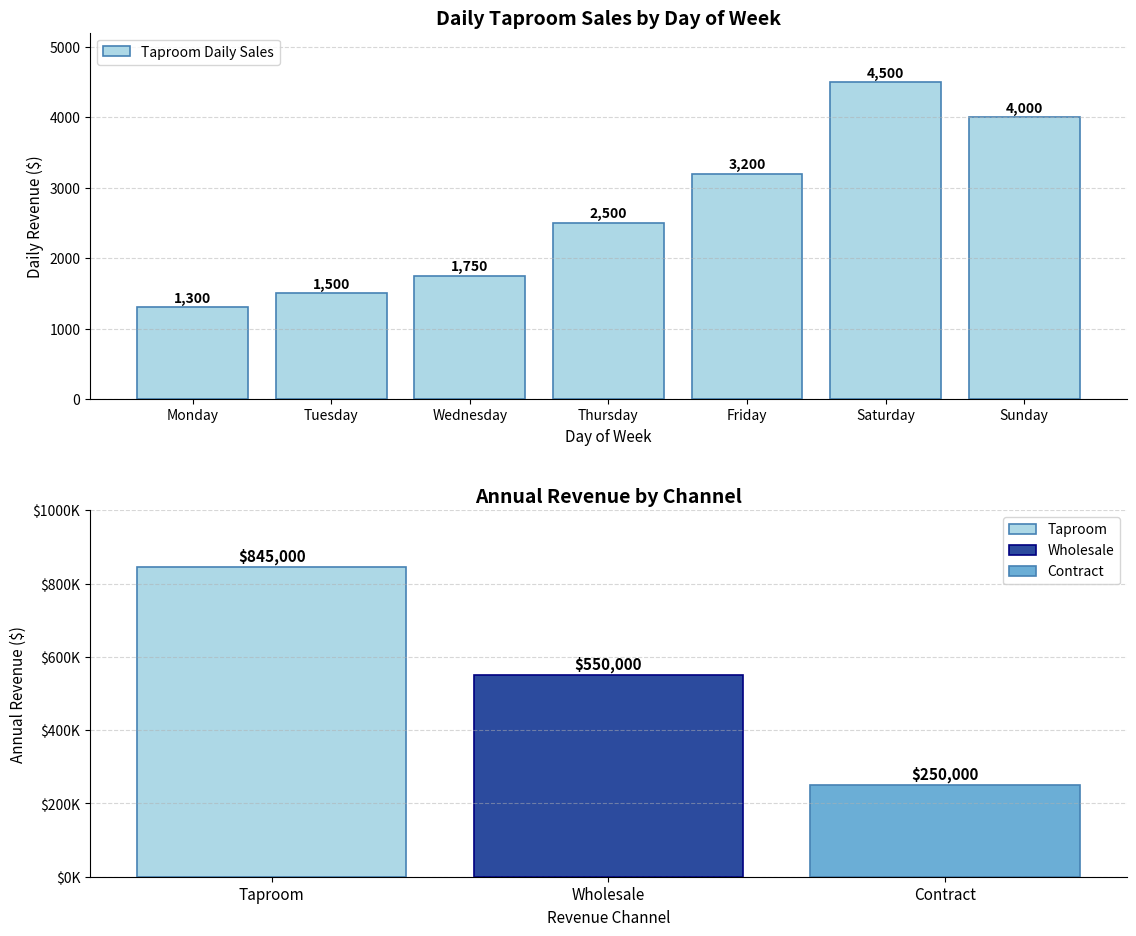

What is the difference between the values at Thursday and Sunday?

1500